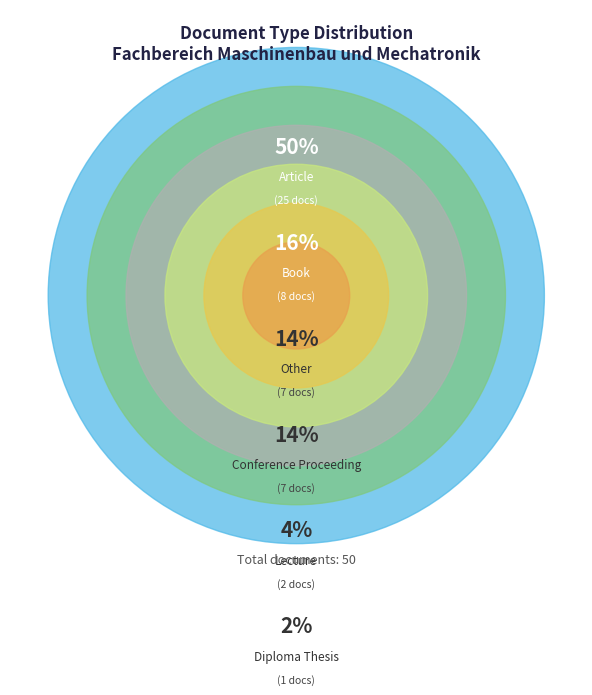

Which slice is the smallest?

Diploma Thesis